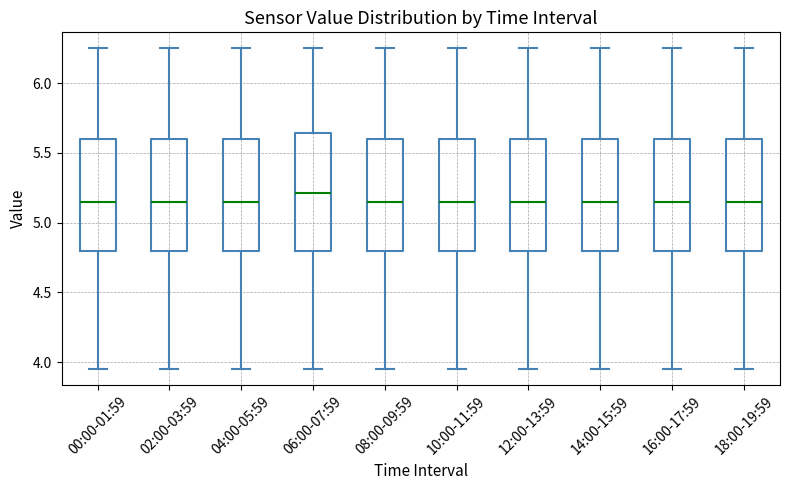

Reading left to right, read every box against the y-axis: the position of its median line, the range the box covers, and the ends of its whiskers. The values are not printed on the chart, so give them approximately, as read against the axis.

00:00-01:59: median 5.15, box 4.80 to 5.60, whiskers 3.95 to 6.25
02:00-03:59: median 5.15, box 4.80 to 5.60, whiskers 3.95 to 6.25
04:00-05:59: median 5.15, box 4.80 to 5.60, whiskers 3.95 to 6.25
06:00-07:59: median 5.20, box 4.80 to 5.65, whiskers 3.95 to 6.25
08:00-09:59: median 5.15, box 4.80 to 5.60, whiskers 3.95 to 6.25
10:00-11:59: median 5.15, box 4.80 to 5.60, whiskers 3.95 to 6.25
12:00-13:59: median 5.15, box 4.80 to 5.60, whiskers 3.95 to 6.25
14:00-15:59: median 5.15, box 4.80 to 5.60, whiskers 3.95 to 6.25
16:00-17:59: median 5.15, box 4.80 to 5.60, whiskers 3.95 to 6.25
18:00-19:59: median 5.15, box 4.80 to 5.60, whiskers 3.95 to 6.25